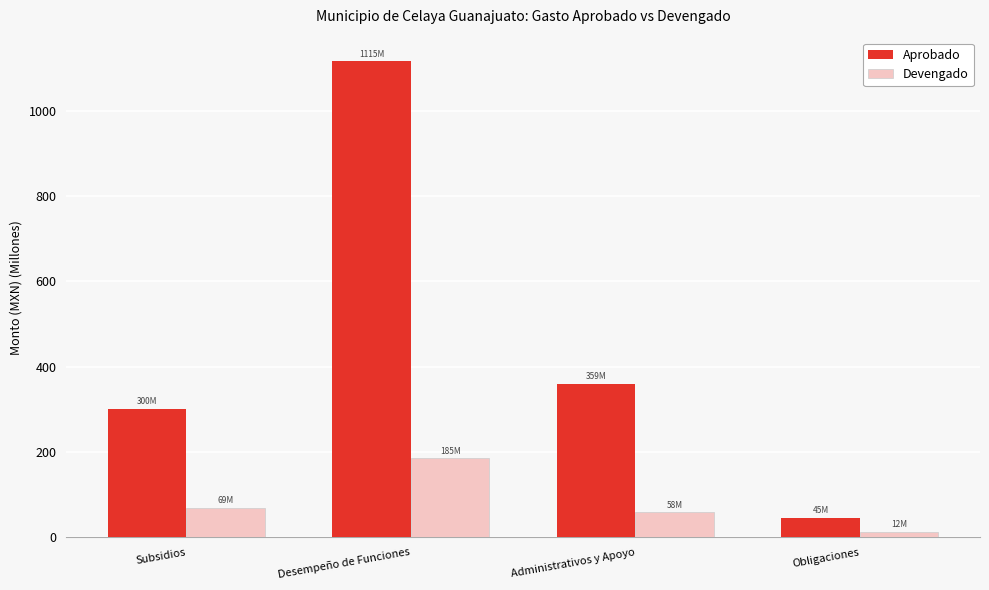

What value does the Aprobado series have at Obligaciones?

44.9